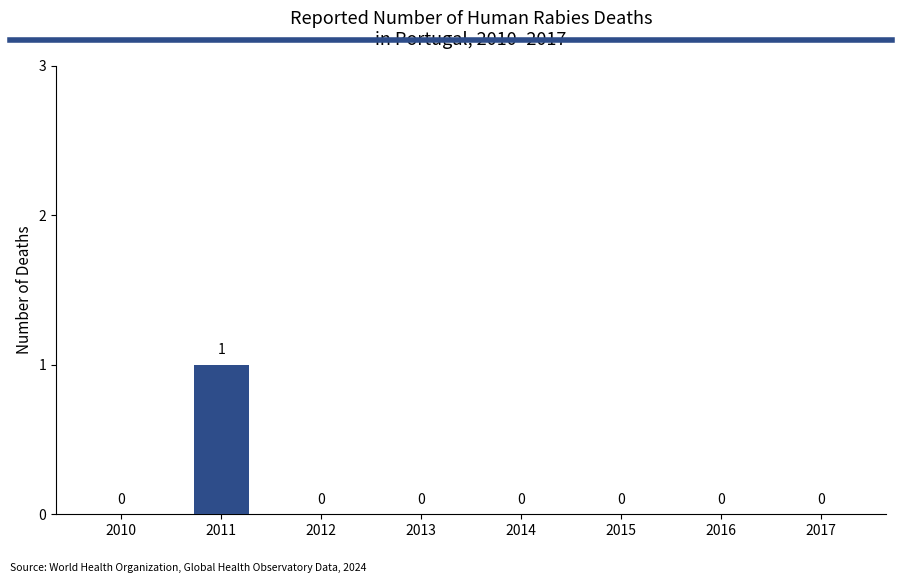

What is the maximum value shown in the chart?

1